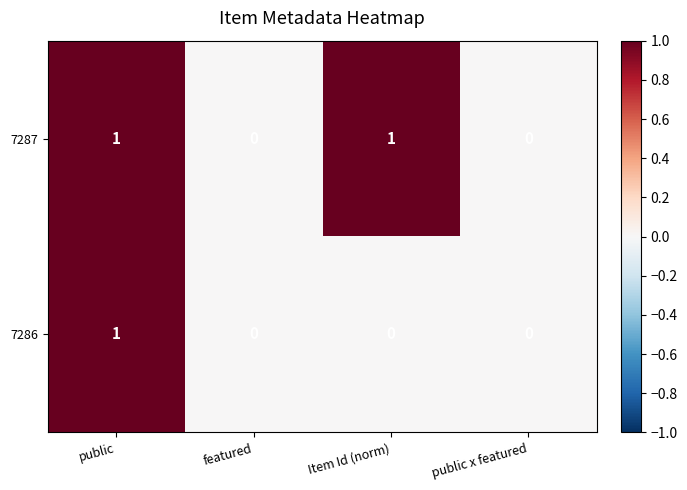

Reading left to right, list all the values displayed in this chart.

7287: public=1	featured=0	Item Id (norm)=1	public x featured=0
7286: public=1	featured=0	Item Id (norm)=0	public x featured=0